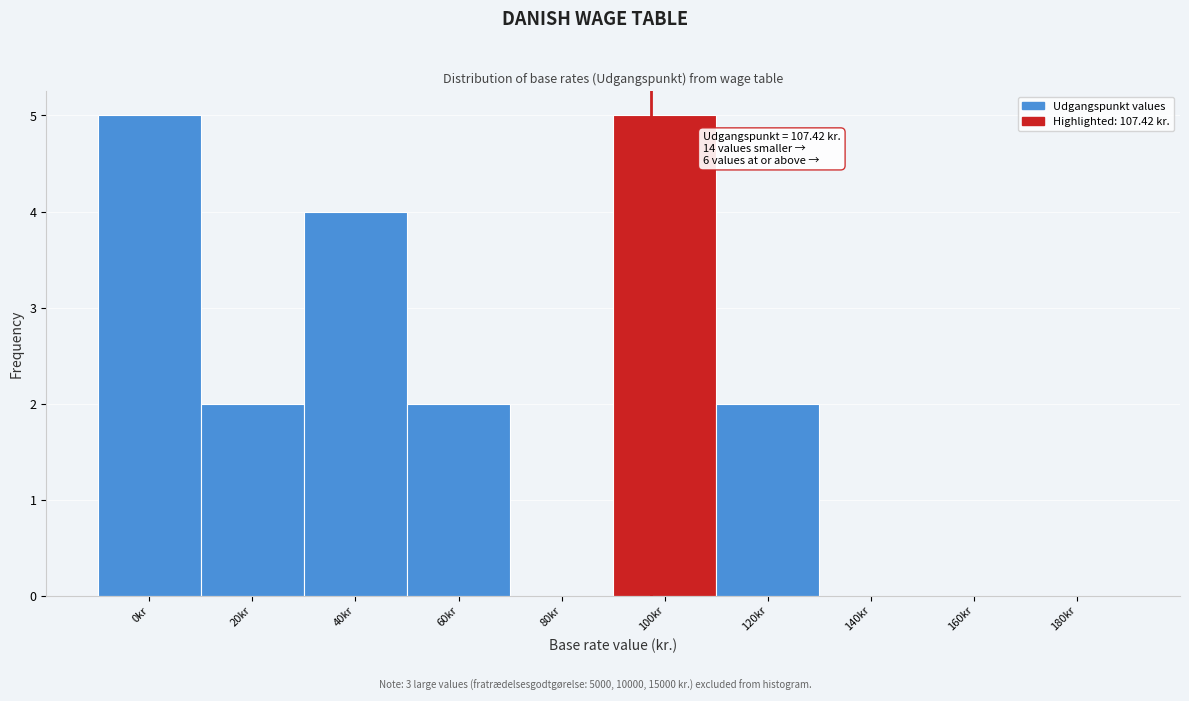

Reading left to right, extract all data points from this chart.

0kr=5	20kr=2	40kr=4	60kr=2	80kr=0	100kr=5	120kr=2	140kr=0	160kr=0	180kr=0